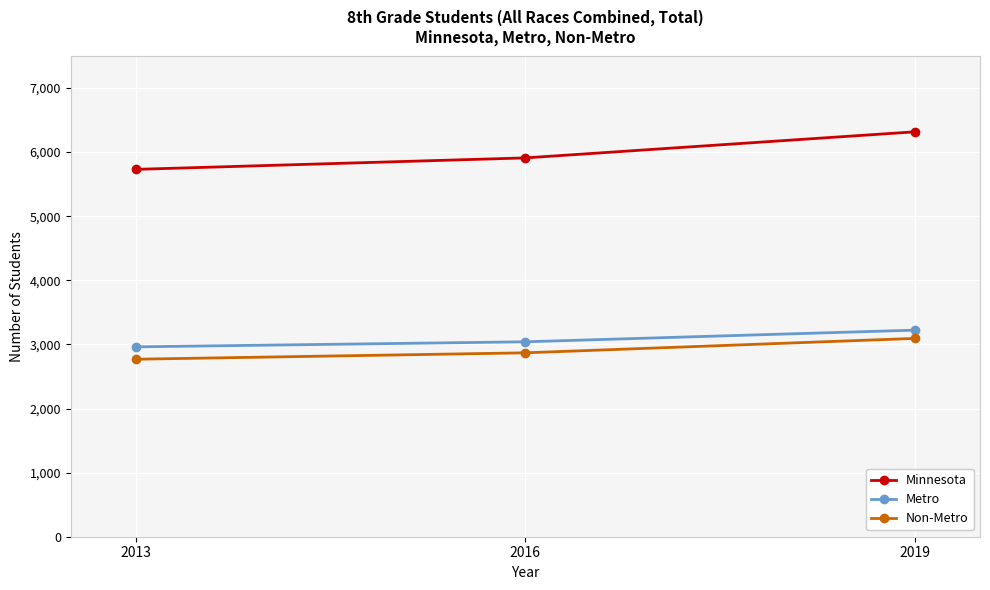

How many data points does each series have?

3